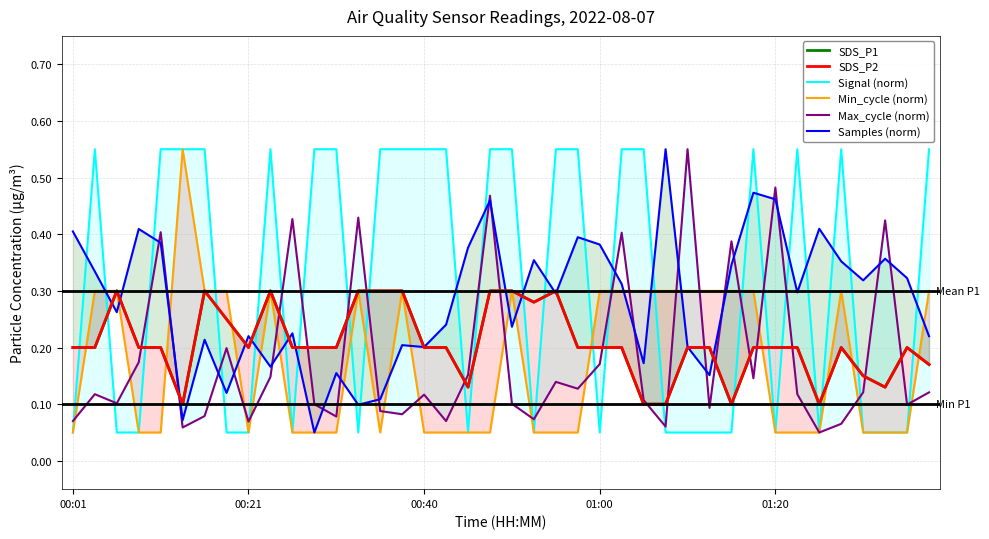

What is the sum of the Signal (norm) values at 38 and 7?

0.1